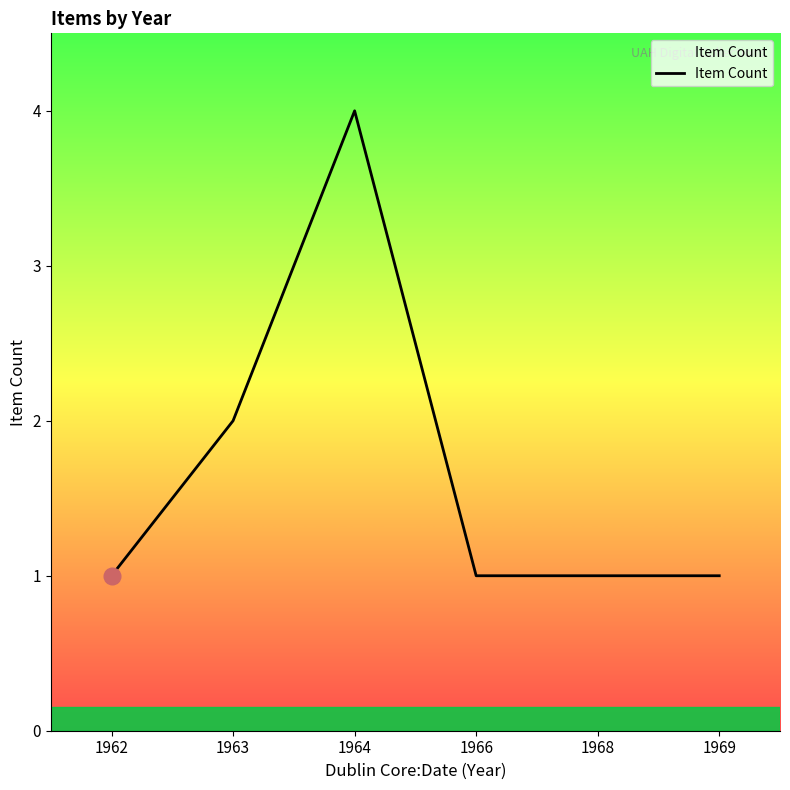

What is the difference between the maximum and minimum values?

3